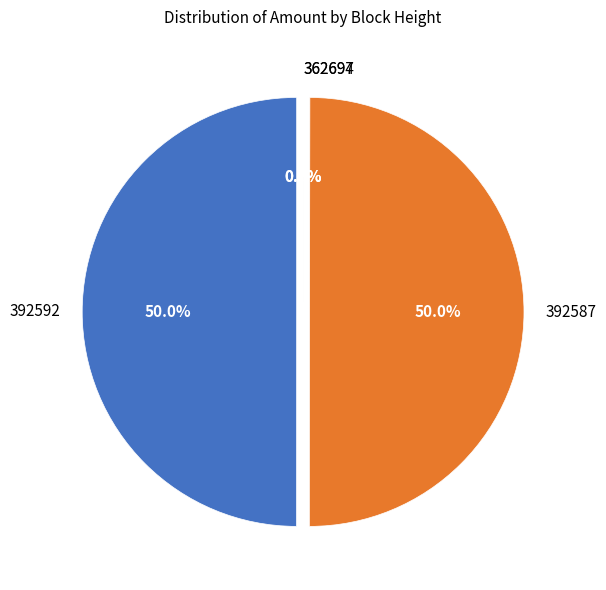

Which category has the smallest portion of the pie?

362697